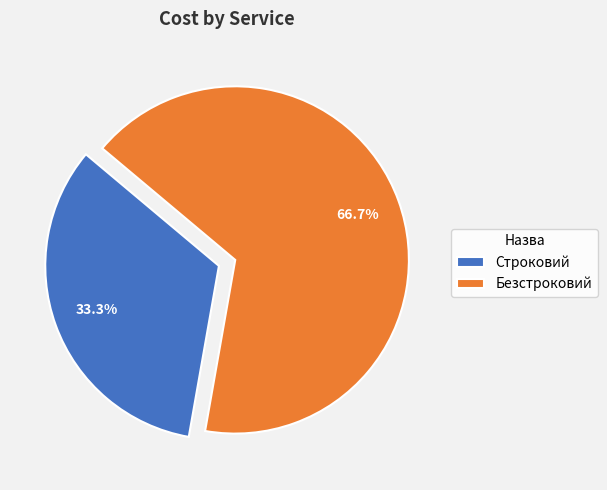

Which category has the biggest portion of the pie?

Безстроковий